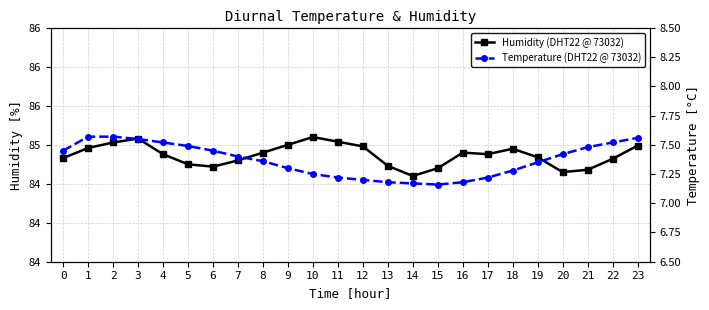

Is it true that Temperature (DHT22 @ 73032) equals 7.6 at 1?

True